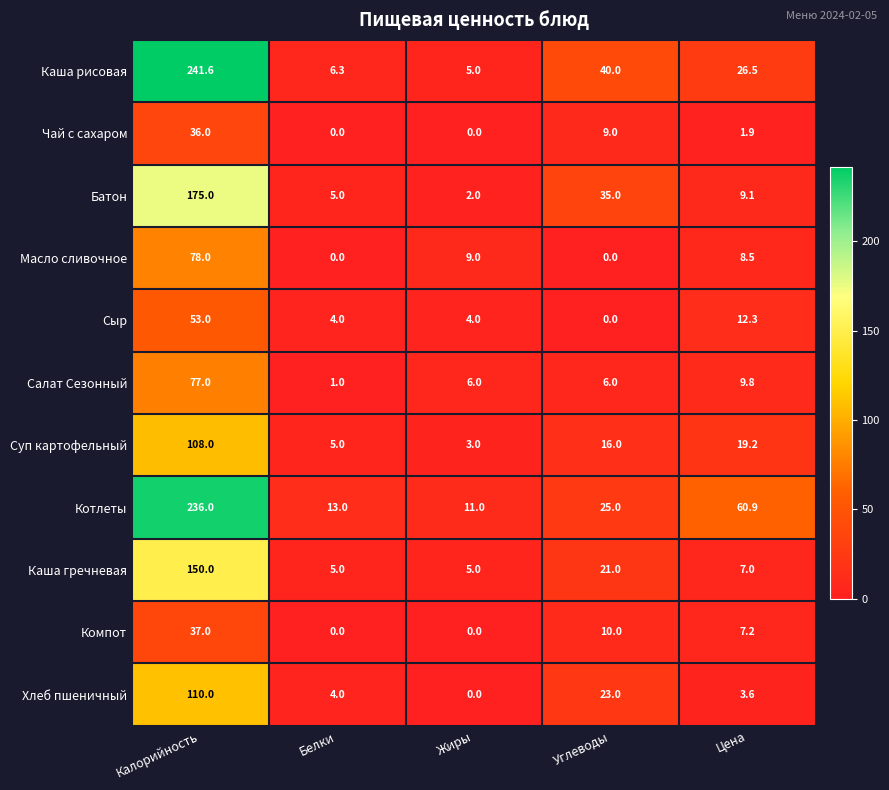

How many distinct data groups are displayed?

11